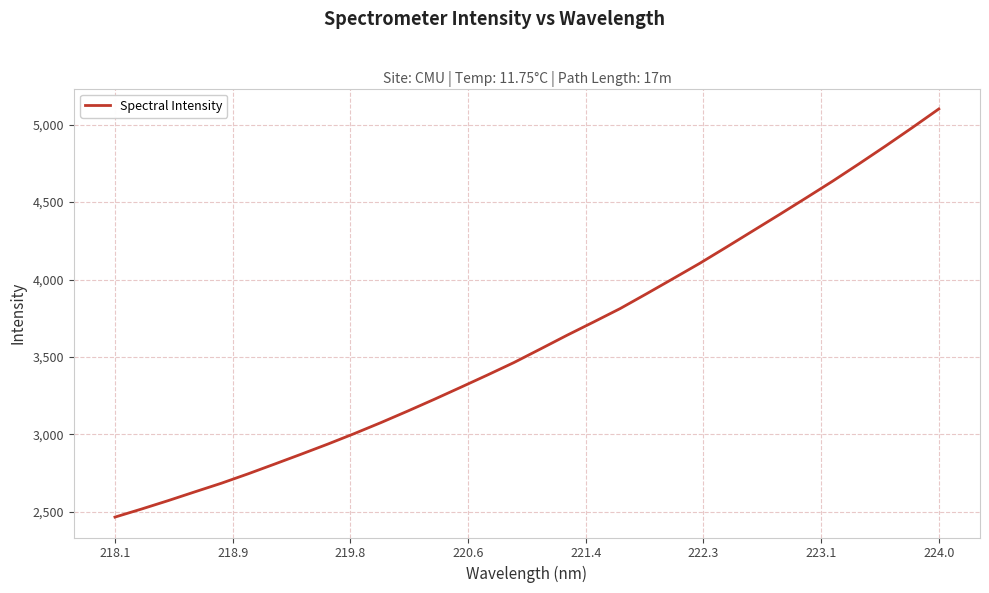

What is the greatest value displayed?

5101.3